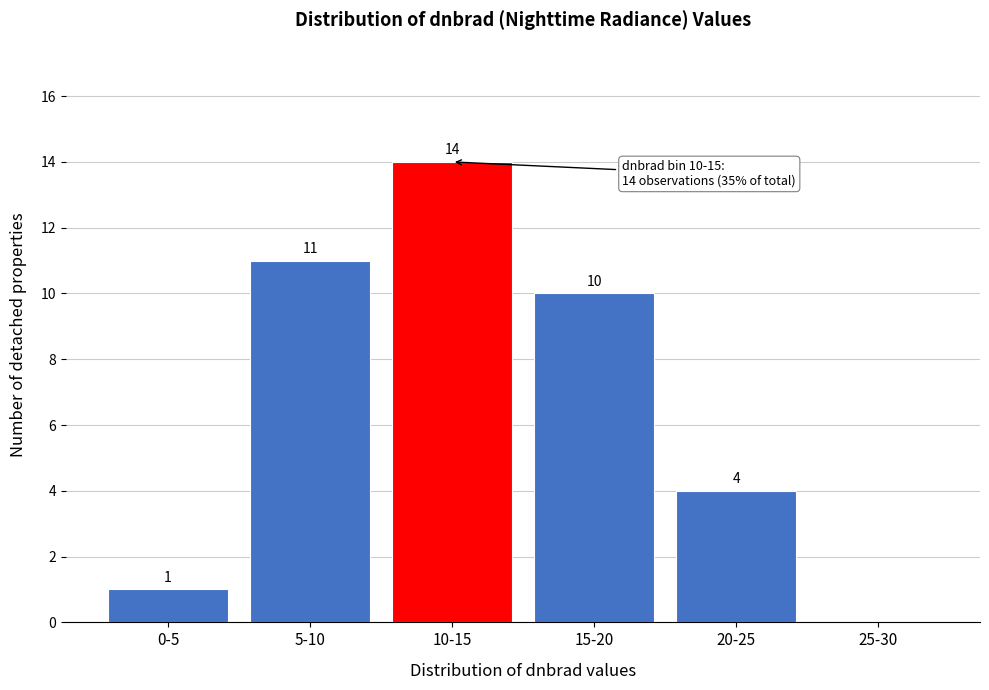

Reading left to right, list all the values displayed in this chart.

0-5=1	5-10=11	10-15=14	15-20=10	20-25=4	25-30=0